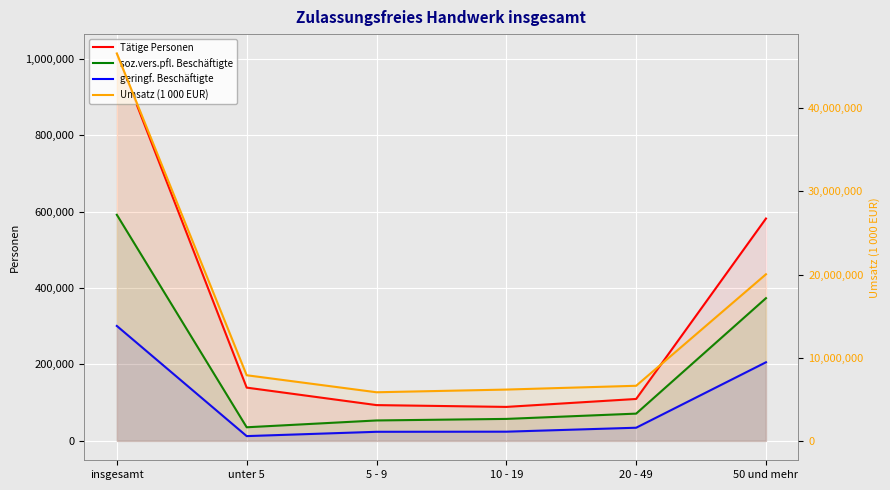

True or false: geringf. Beschäftigte and Tätige Personen cross at least once.

False